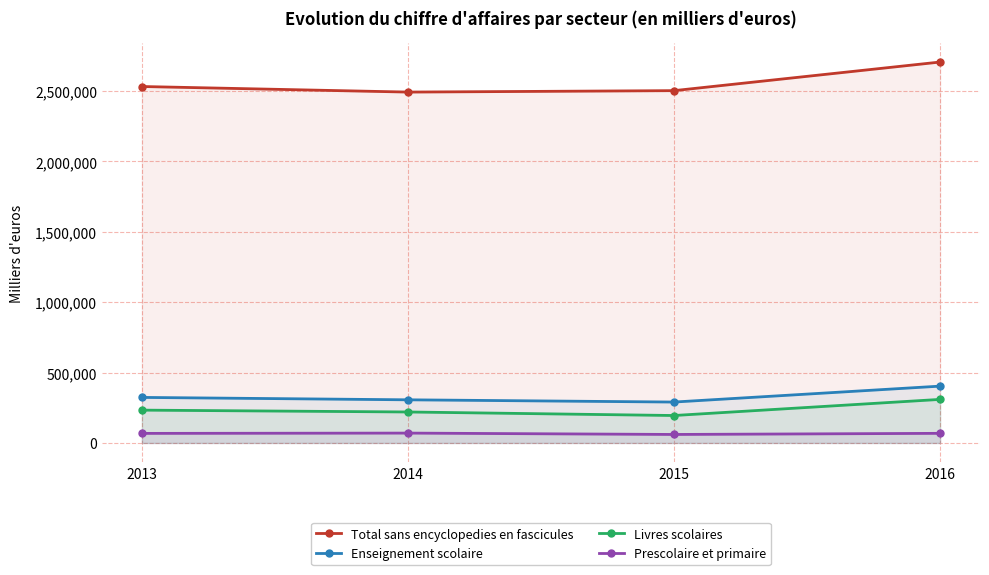

What is the value of the Total sans encyclopedies en fascicules point at the 2nd from the left?

2492243